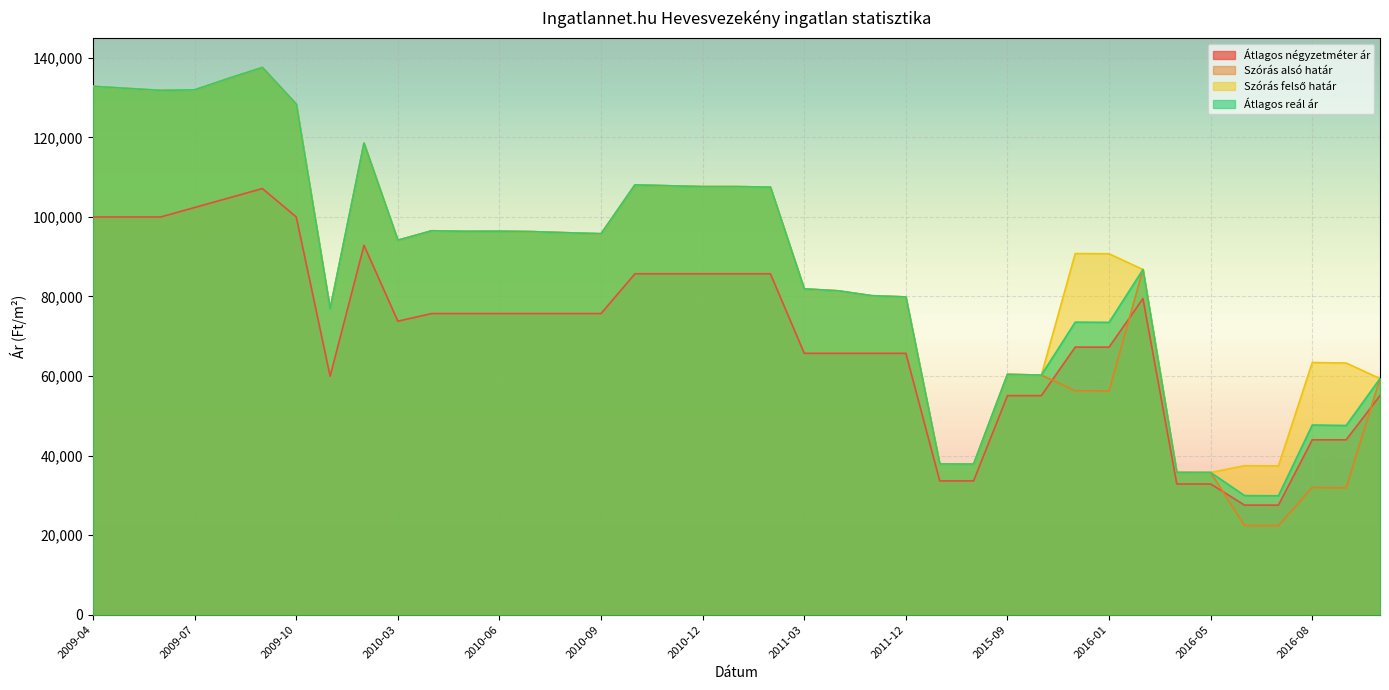

Reading right to left, transcribe all the data shown in this chart.

Átlagos négyzetméter ár: 55072	43964	43964	27539	27539	32857	32857	79464	67268	67268	55072	55072	33636	33636	65714	65714	65714	65714	85714	85714	85714	85714	85714	75714	75714	75714	75714	75714	75714	73789	92857	59940	99999	107142	104761	102381	100000	100000	100000
Szórás alsó határ: 59365	31857	31985	22370	22421	35749	35767	86779	56250	56304	60231	60425	37863	37892	79886	80194	81429	81911	107507	107629	107629	107843	108058	95779	96026	96302	96413	96385	96524	94151	118549	76857	128371	137581	134836	131965	131814	132327	132843
Szórás felső határ: 59365	63273	63401	37410	37461	35749	35767	86779	90744	90798	60231	60425	37863	37892	79886	80194	81429	81911	107507	107629	107629	107843	108058	95779	96026	96302	96413	96385	96524	94151	118549	76857	128371	137581	134836	131965	131814	132327	132843
Átlagos reál ár: 59365	47565	47693	29890	29941	35749	35767	86779	73497	73551	60231	60425	37863	37892	79886	80194	81429	81911	107507	107629	107629	107843	108058	95779	96026	96302	96413	96385	96524	94151	118549	76857	128371	137581	134836	131965	131814	132327	132843